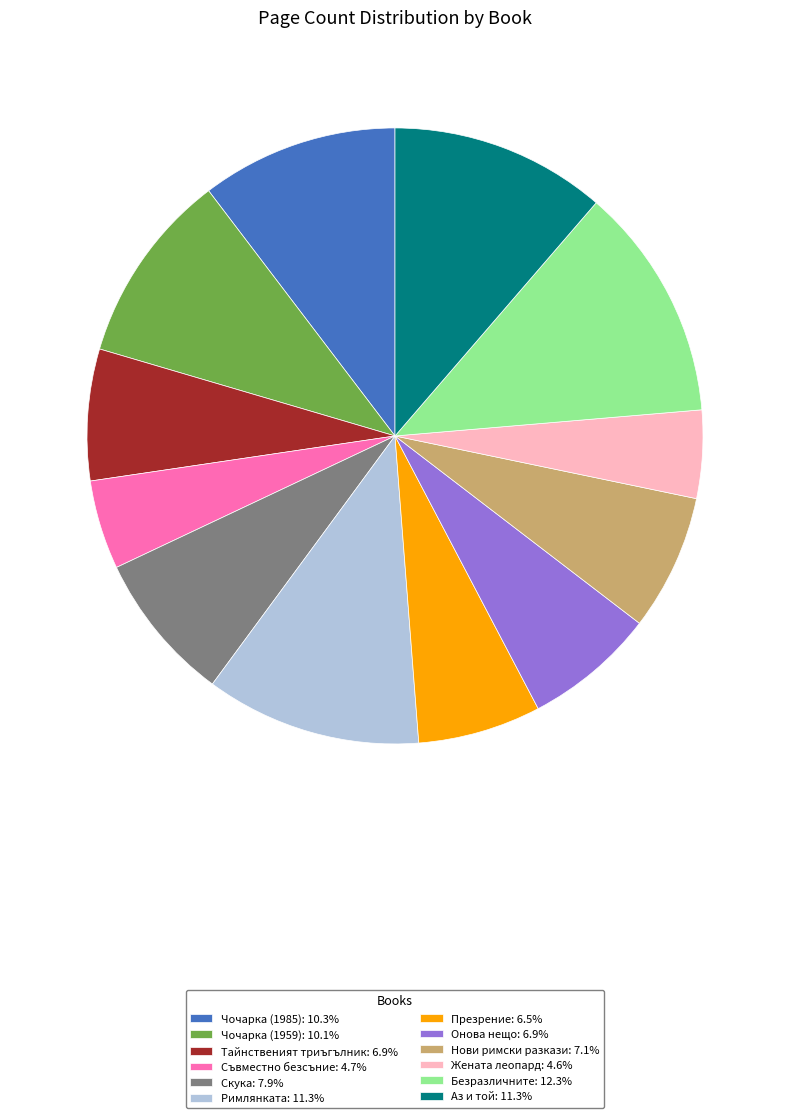

Is there any slice that represents more than half of the pie?

No